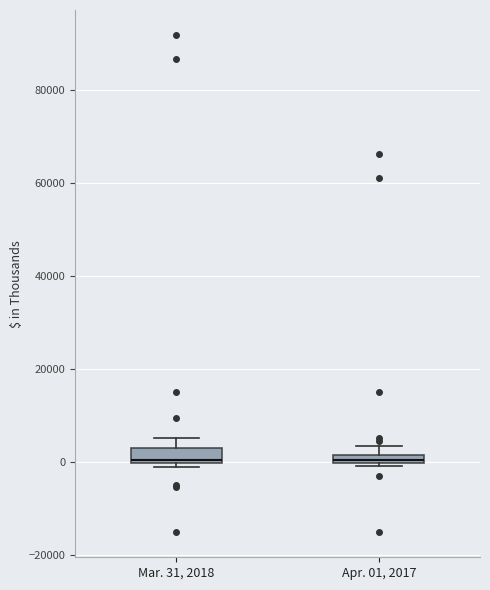

Where is the lower edge of the box for Mar. 31, 2018 on the y-axis? The values are not printed on the chart, so give them approximately, as read against the axis.

0